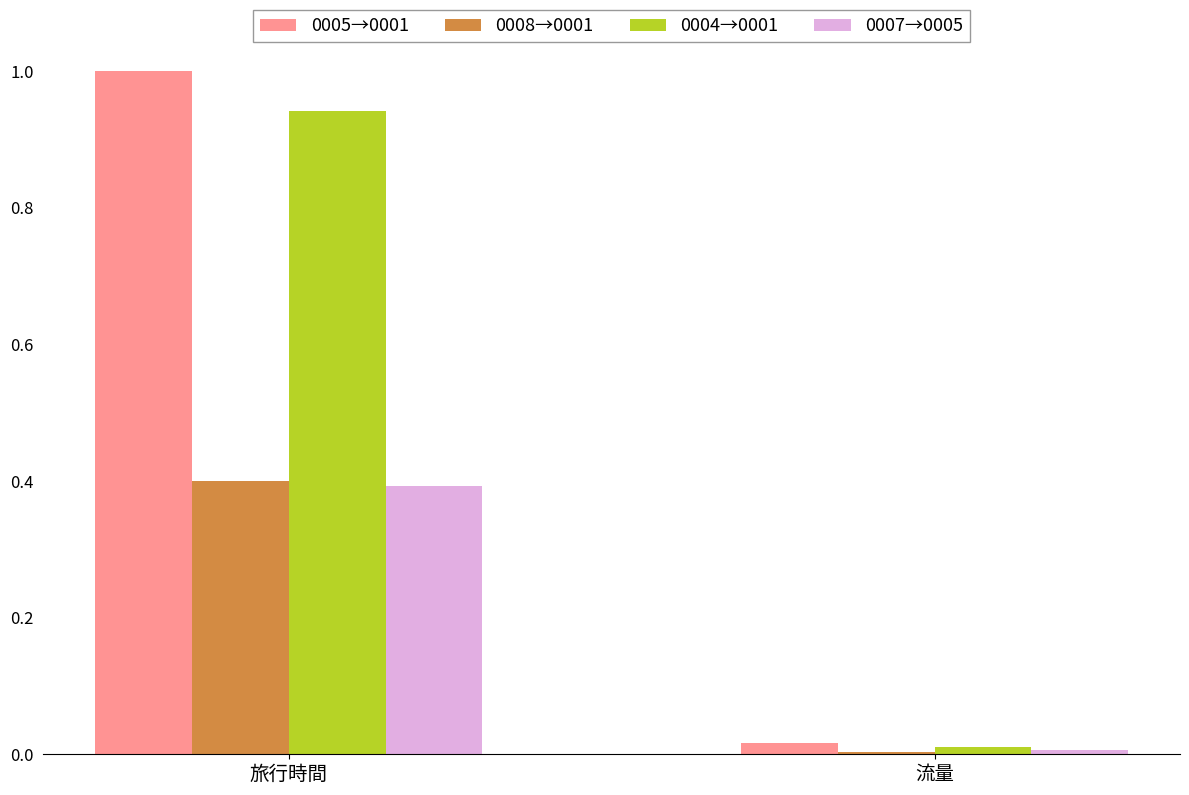

What is the total value across all series at 旅行時間?

2.7